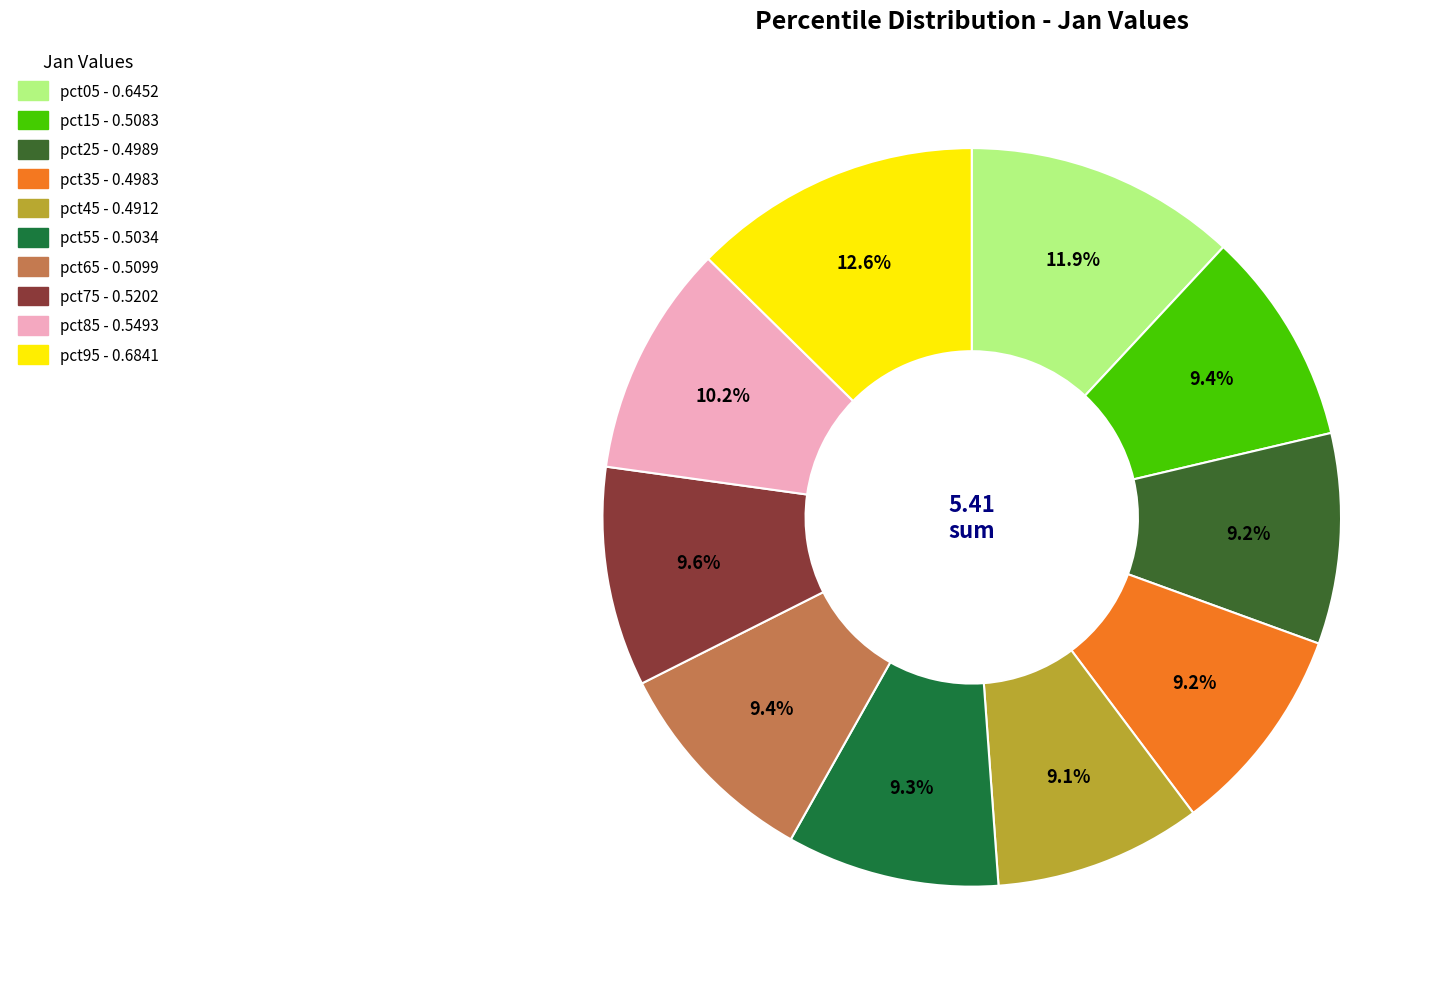

Does pct95 represent more than half of the total?

No